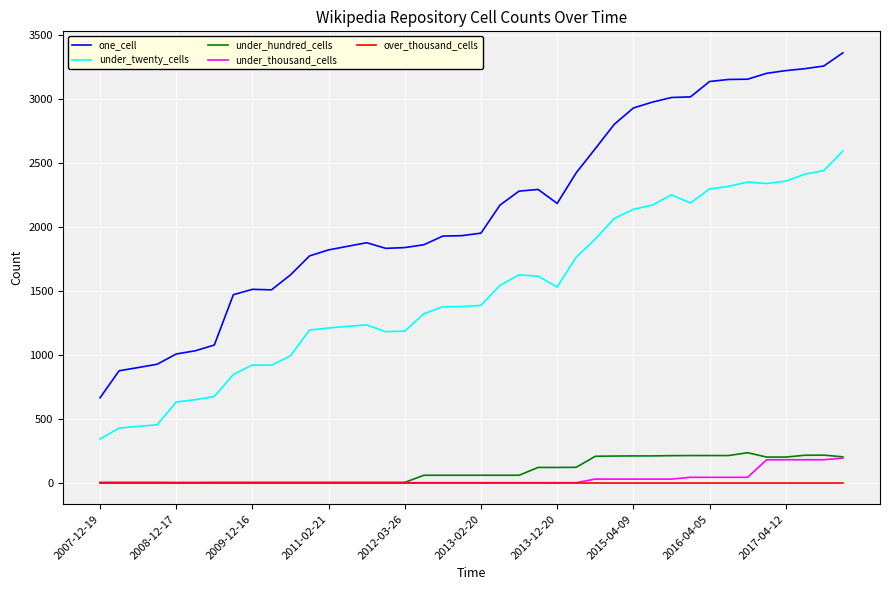

True or false: under_hundred_cells and under_twenty_cells intersect in this chart.

False